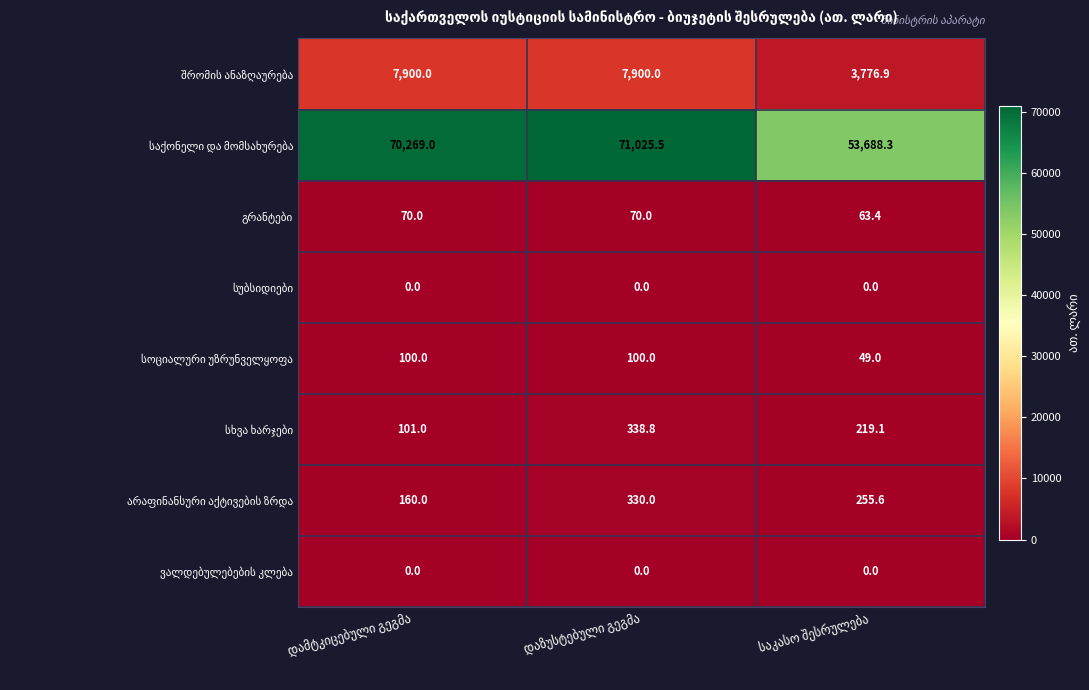

What is the maximum value shown in the chart?

71025.5